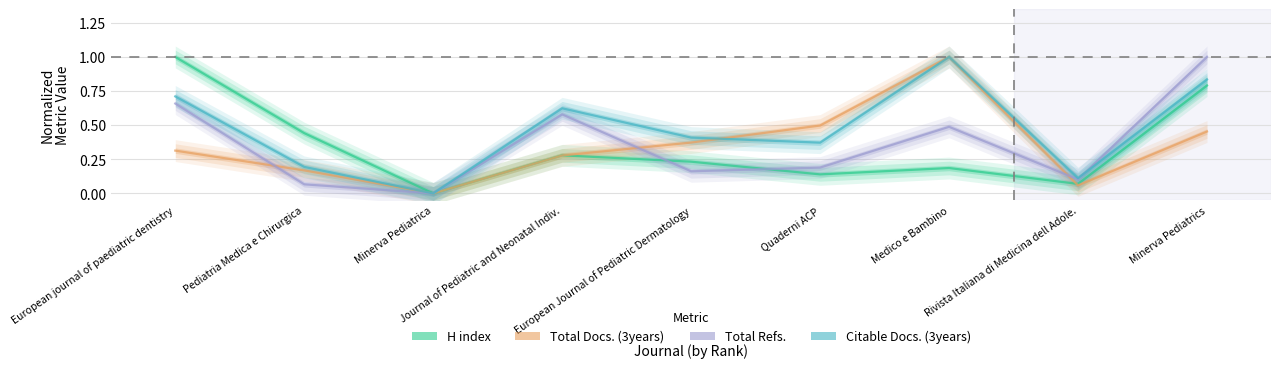

What is the value of the Total Docs. (3years) point at the 1st from the left?

0.3